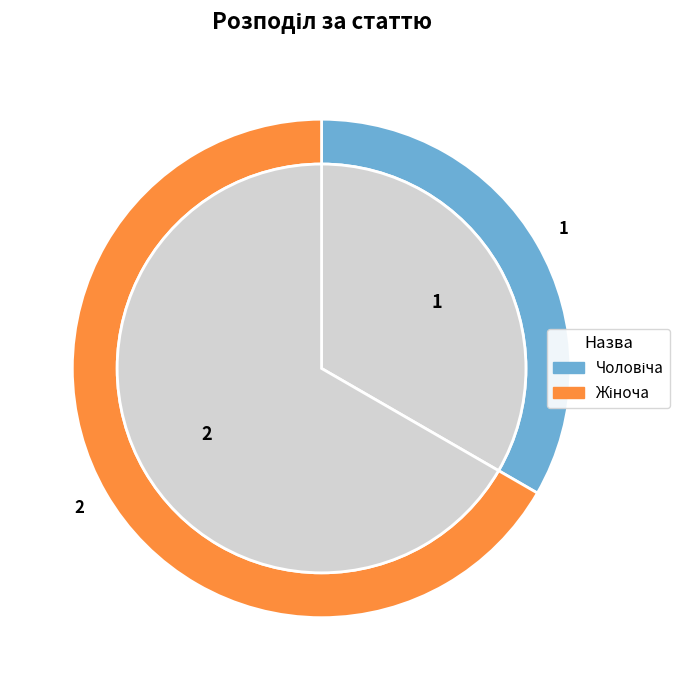

Is it true that Жіноча is 67% of the pie?

True